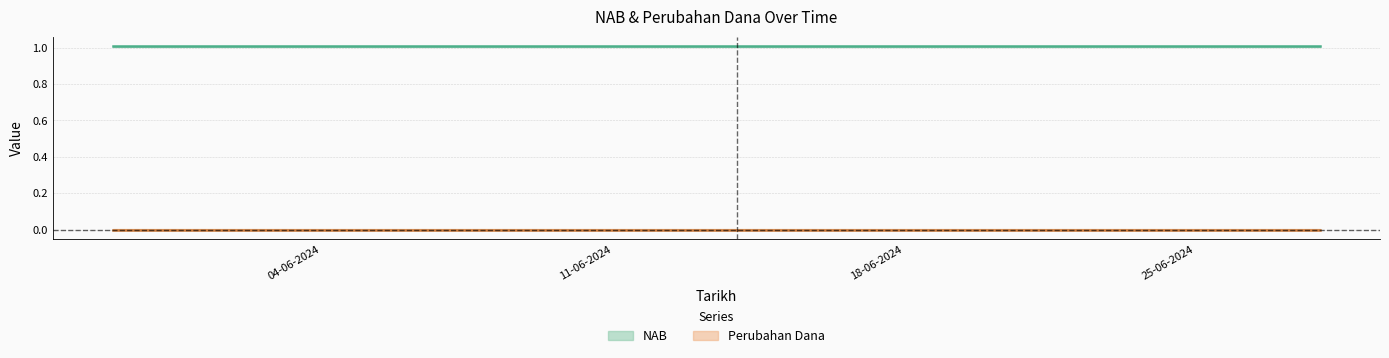

True or false: NAB and Perubahan Dana cross at least once.

False